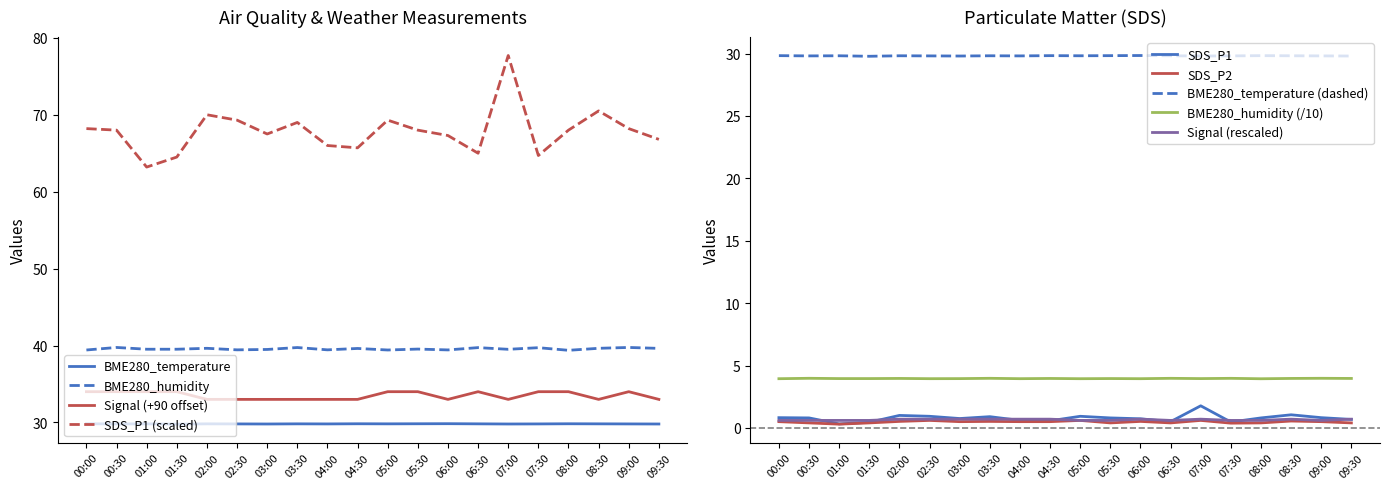

What is the sum of all SDS_P1 values?

15.7